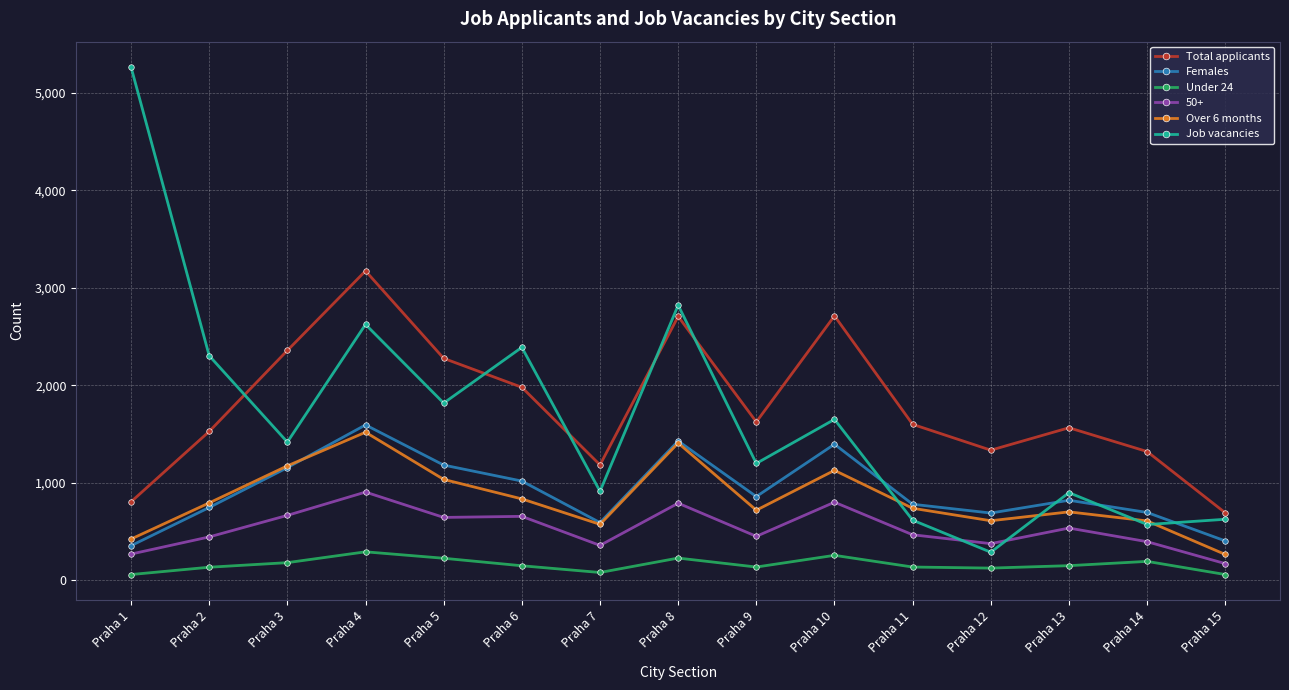

The value of Total applicants at Praha 13 is 1092. True or false?

False